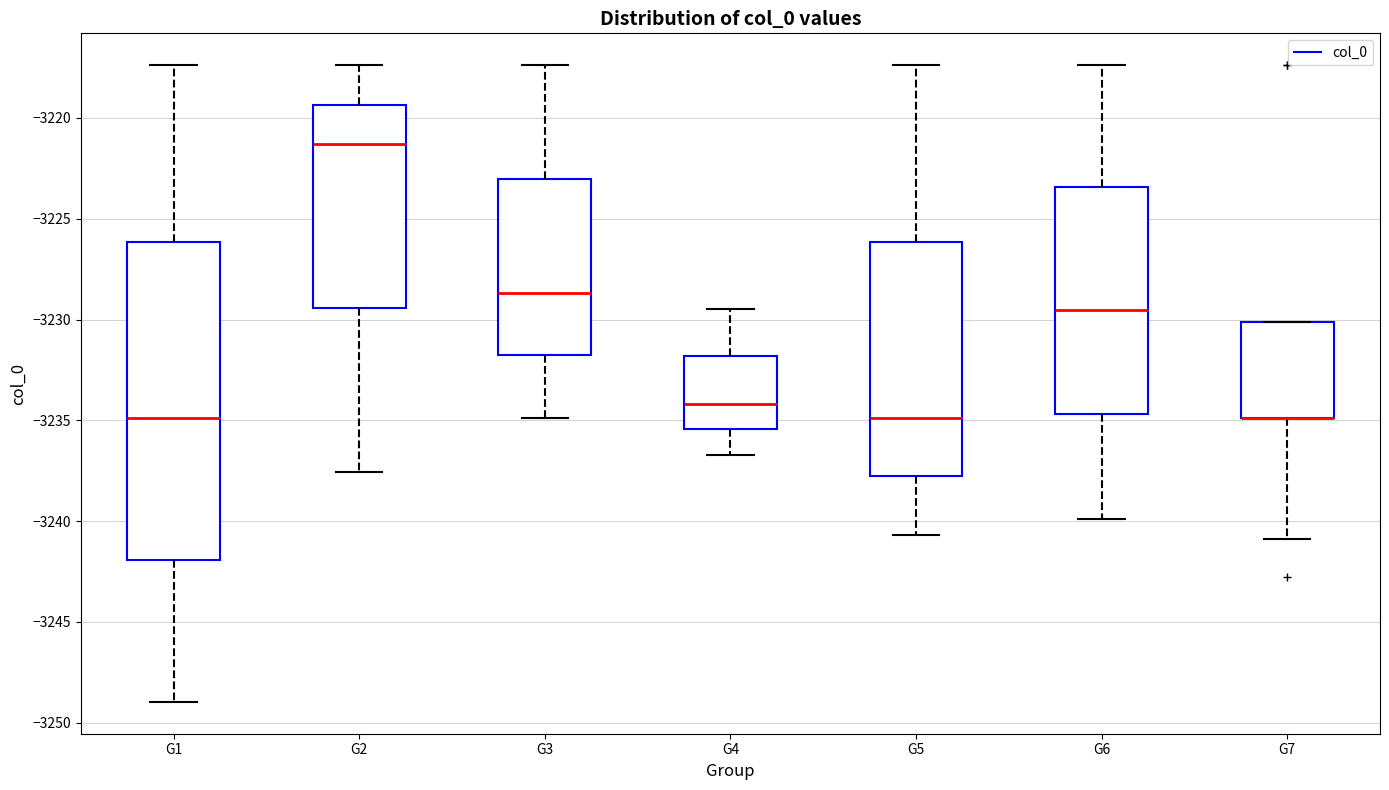

Reading left to right, read every box against the y-axis: the position of its median line, the range the box covers, and the ends of its whiskers. The values are not printed on the chart, so give them approximately, as read against the axis.

G1: median -3235.0, box -3242.0 to -3226.0, whiskers -3249.0 to -3217.5
G2: median -3221.5, box -3229.5 to -3219.5, whiskers -3237.5 to -3217.5
G3: median -3228.5, box -3232.0 to -3223.0, whiskers -3235.0 to -3217.5
G4: median -3234.0, box -3235.5 to -3232.0, whiskers -3236.5 to -3229.5
G5: median -3235.0, box -3238.0 to -3226.0, whiskers -3240.5 to -3217.5
G6: median -3229.5, box -3234.5 to -3223.5, whiskers -3240.0 to -3217.5
G7: median -3235.0 (drawn on the box's lower edge), box -3235.0 to -3230.0, whiskers -3241.0 to -3230.0